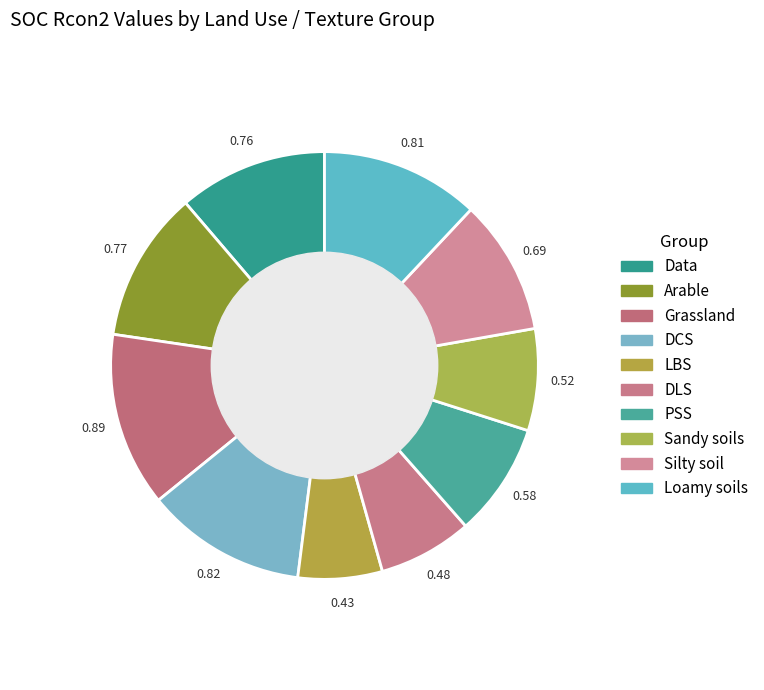

To the nearest percent, what portion does Silty soil represent?

10%